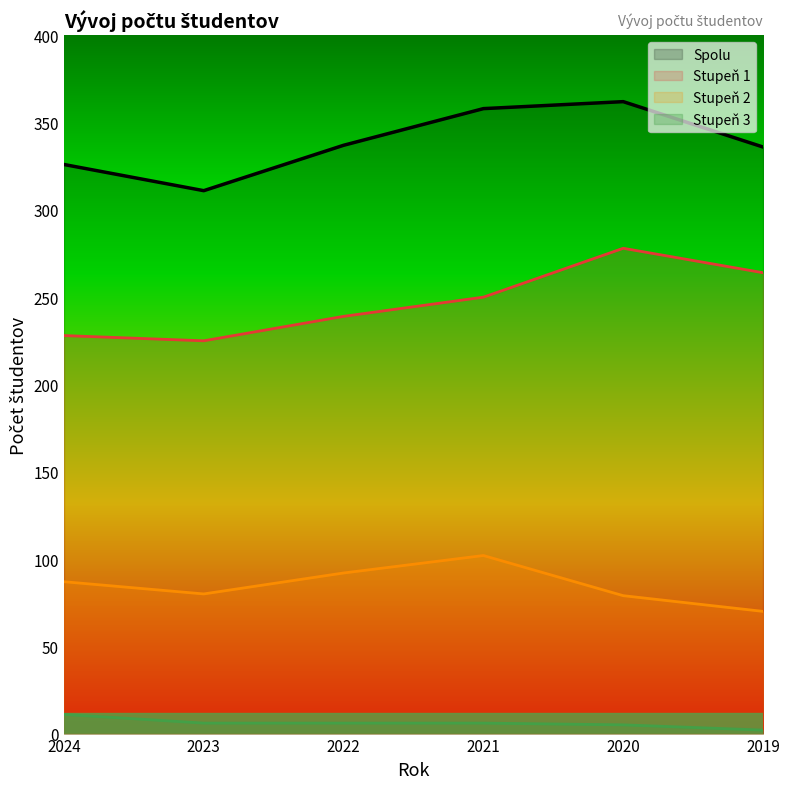

Reading left to right, list all the values displayed in this chart.

Stupeň 1: 228	225	239	250	278	264
Stupeň 2: 87	80	92	102	79	70
Stupeň 3: 11	6	6	6	5	2
Spolu: 326	311	337	358	362	336